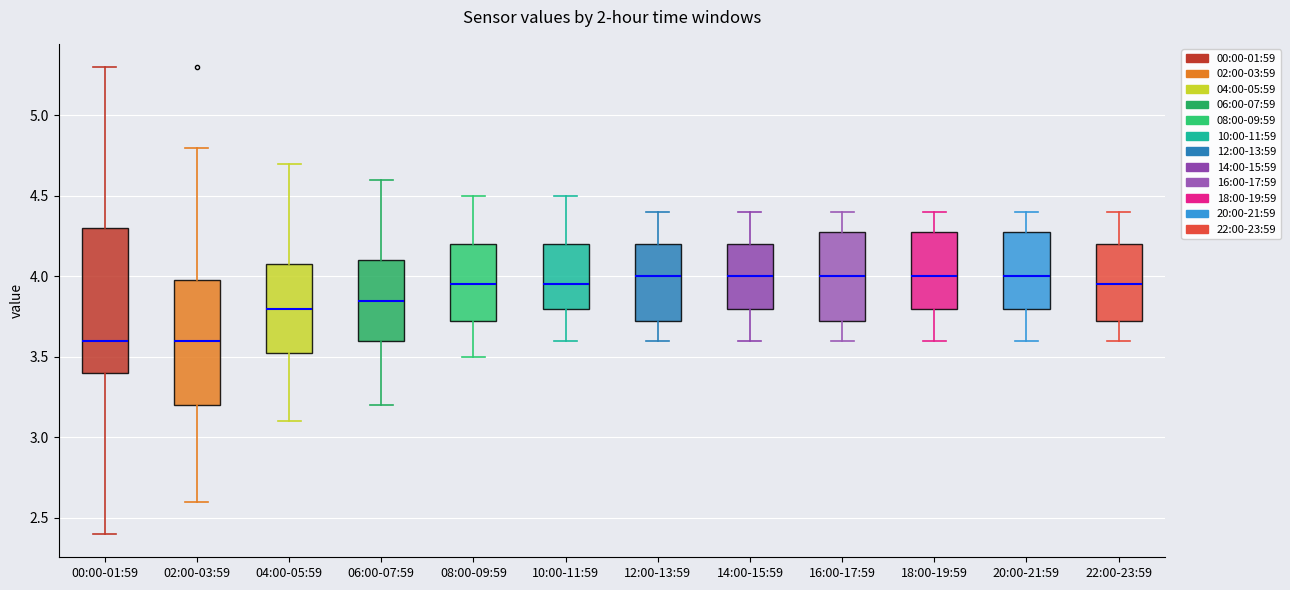

Where does the upper whisker of the box for 06:00-07:59 end on the y-axis? The values are not printed on the chart, so give them approximately, as read against the axis.

4.60